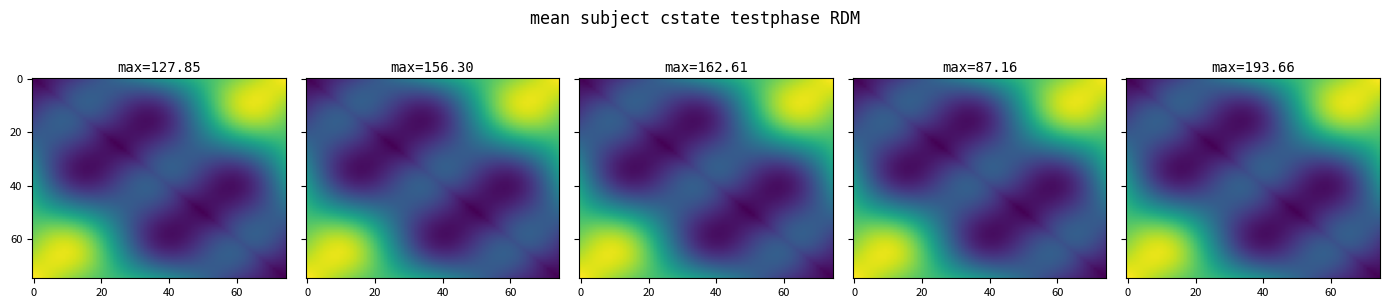

At how many categories does at least one series exceed 88?

1